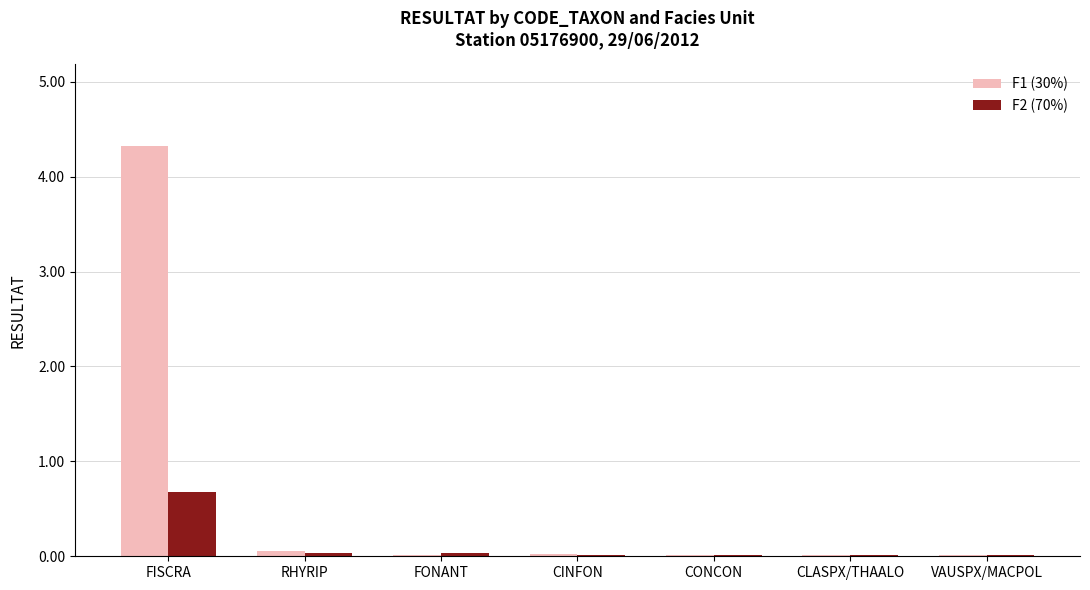

At which label does F2 (70%) reach its peak?

FISCRA